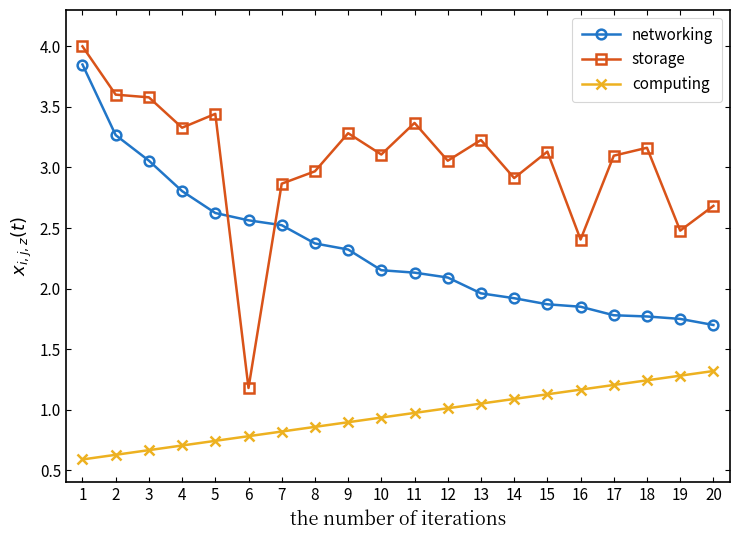

How many values in the networking series exceed 2?

12